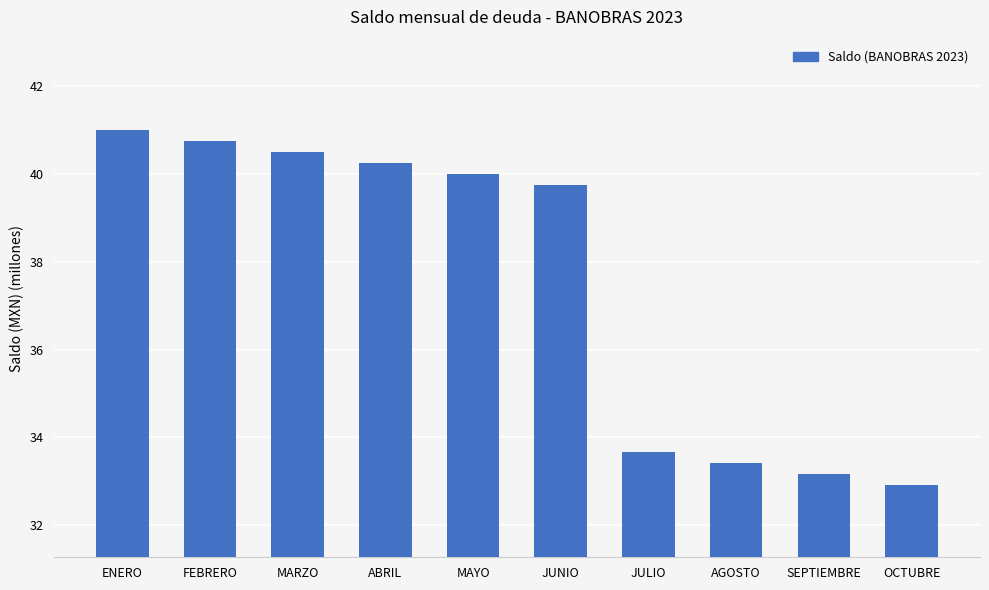

The chart shows a value of 32.9 at OCTUBRE. True or false?

True